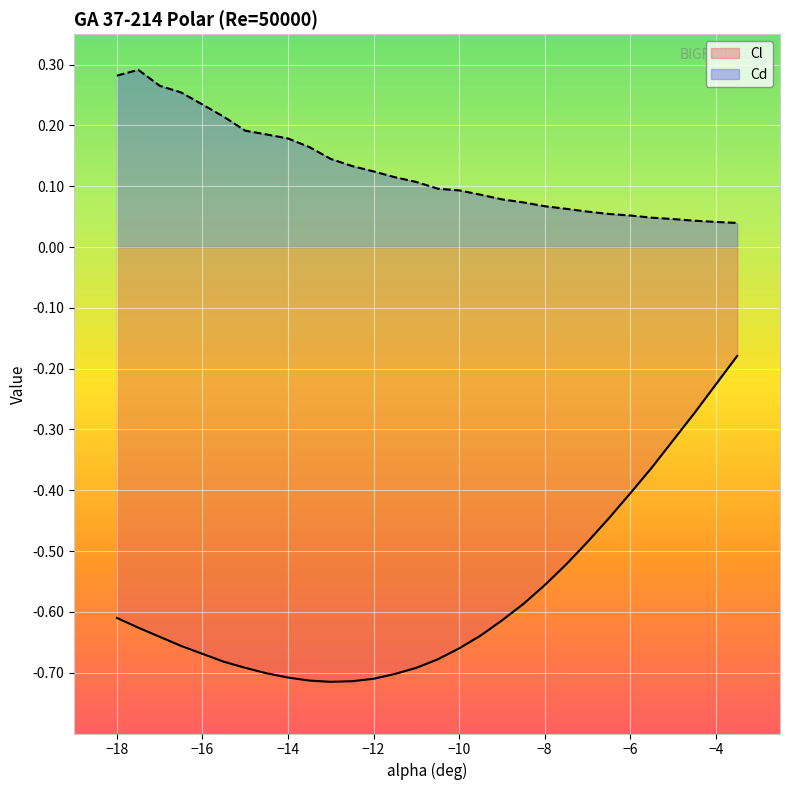

At which label does Cl reach its peak?

-3.5